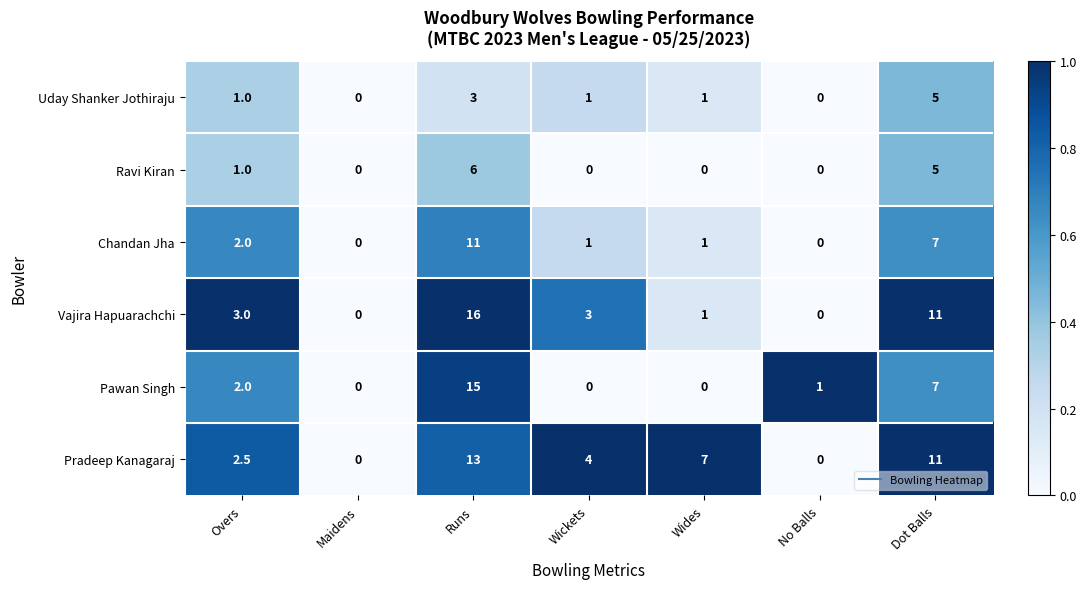

Which series has the largest total across all categories?

Pradeep Kanagaraj